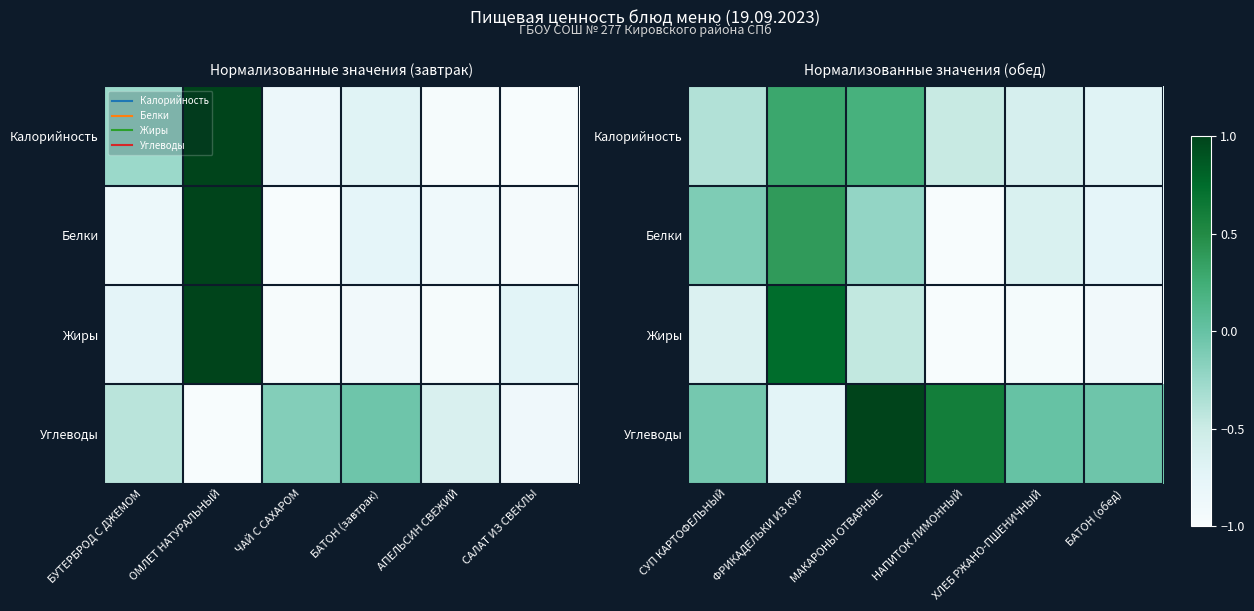

The value of Углеводы at БАТОН (обед) is -0.1. True or false?

False